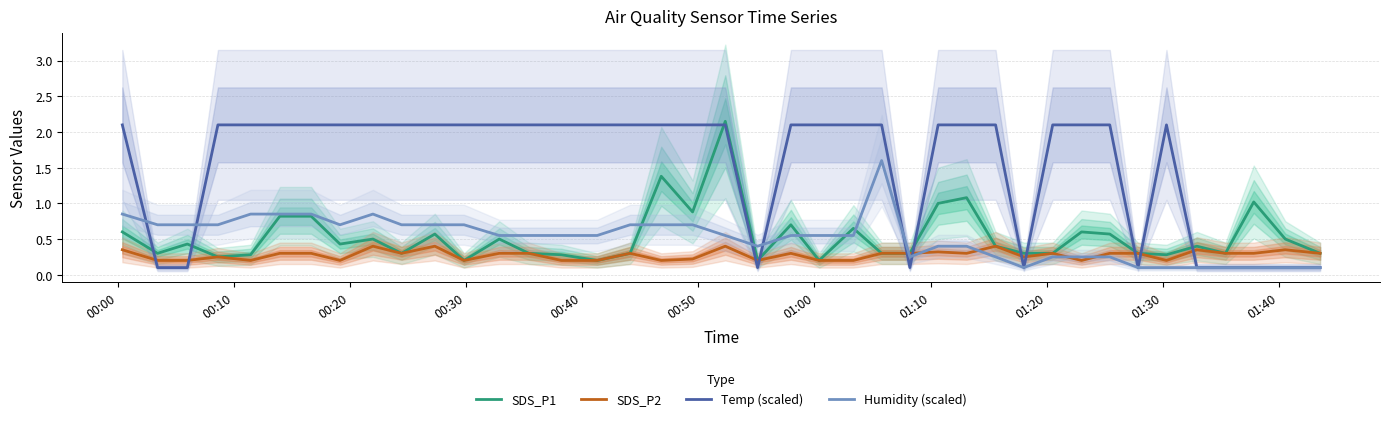

How many SDS_P2 values are between 0 and 1?

40